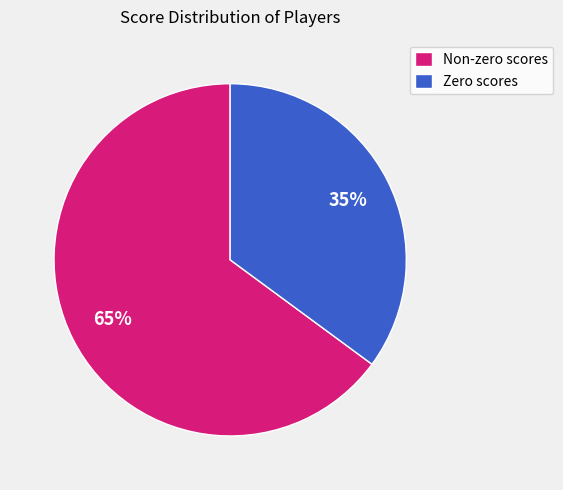

To the nearest percent, what portion does Non-zero scores represent?

65%